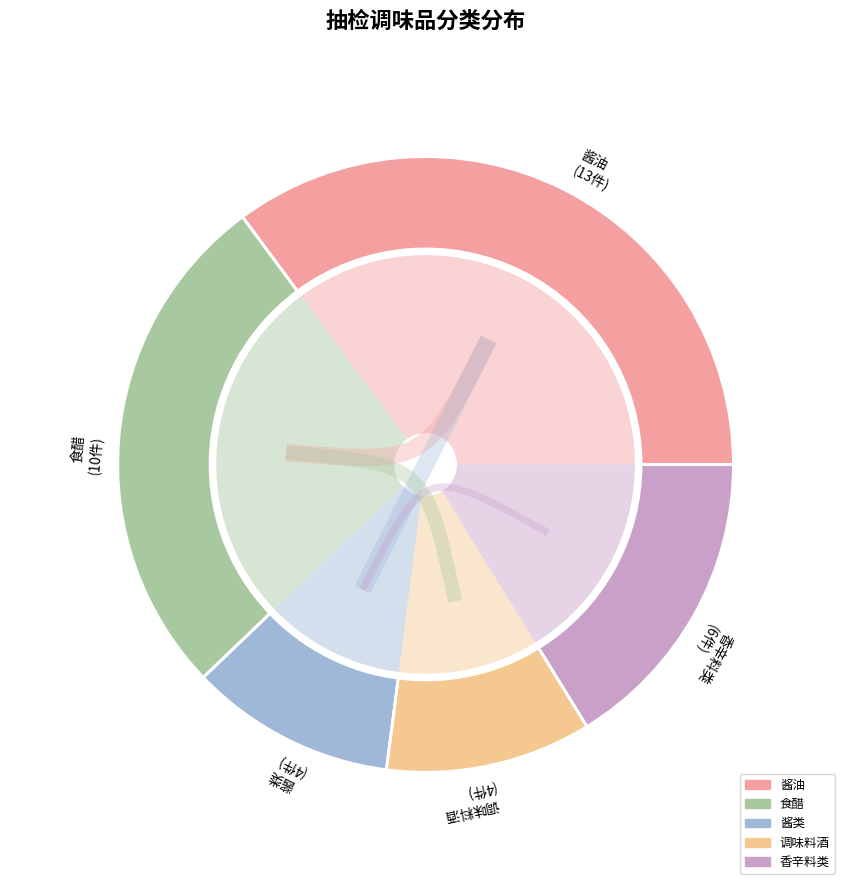

Rank the categories by value from lowest to highest.

酱类, 调味料酒, 香辛料类, 食醋, 酱油